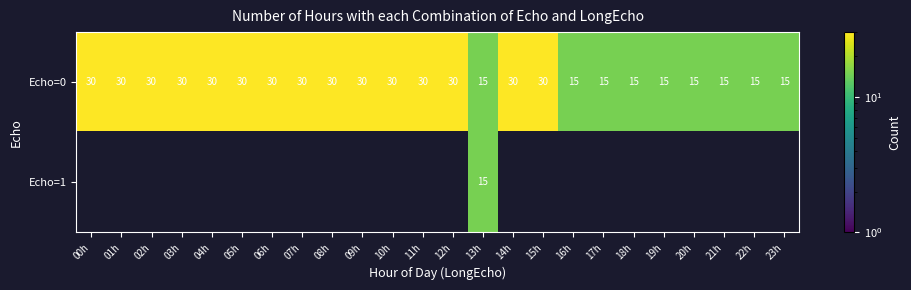

Read the Echo=0 value at 03h, to the nearest 10.

30